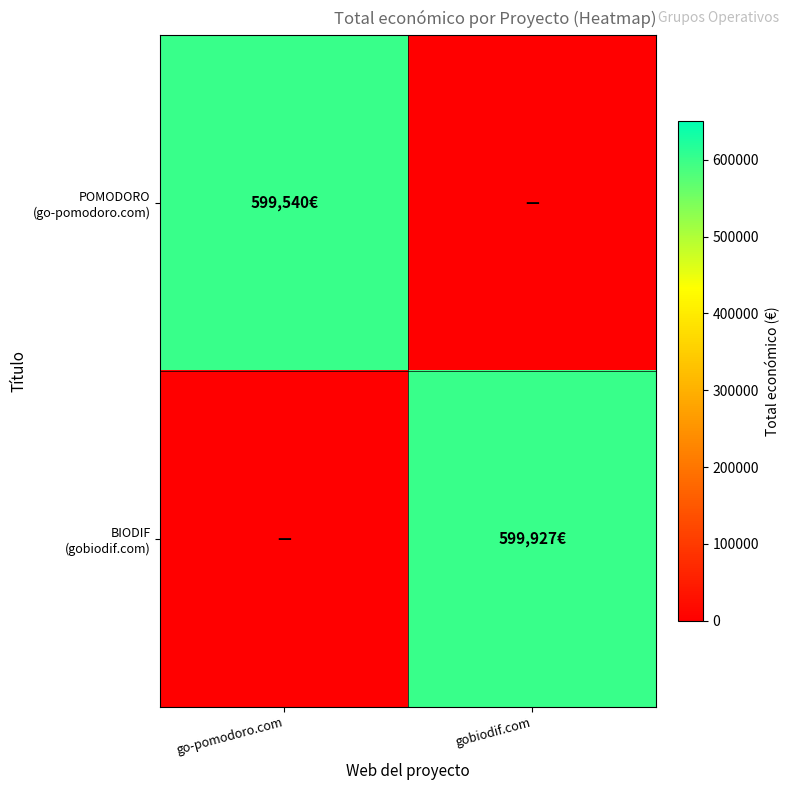

List the series in order of their overall mean, lowest first.

POMODORO (go-pomodoro.com), BIODIF (gobiodif.com)